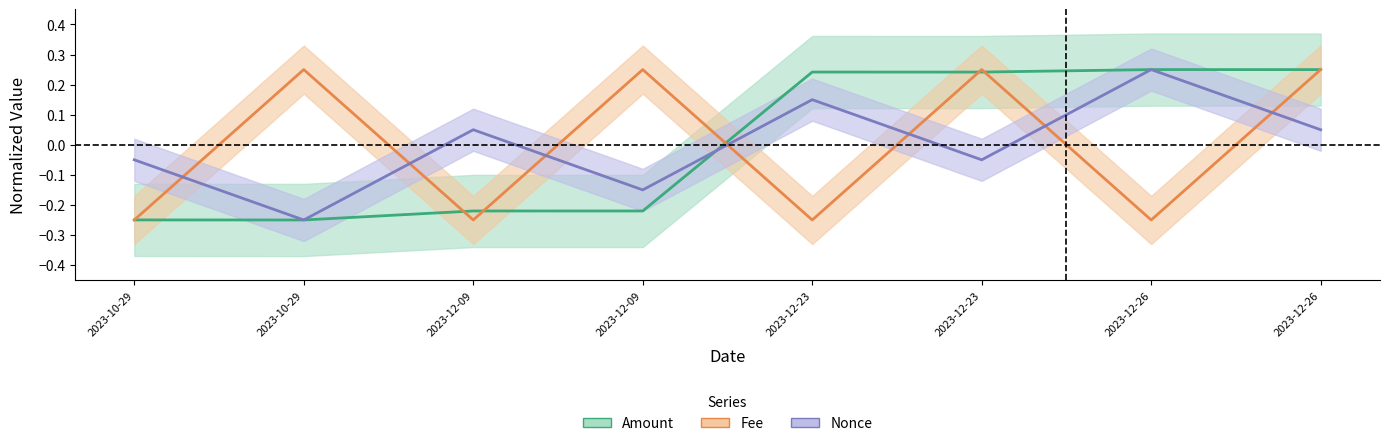

How many data points in Nonce are less than 0?

4